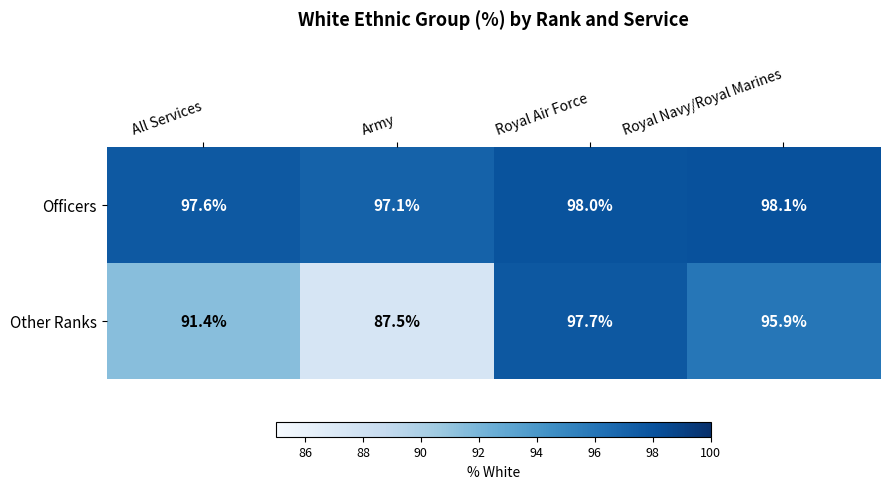

What is the sum of all Officers values?

390.8